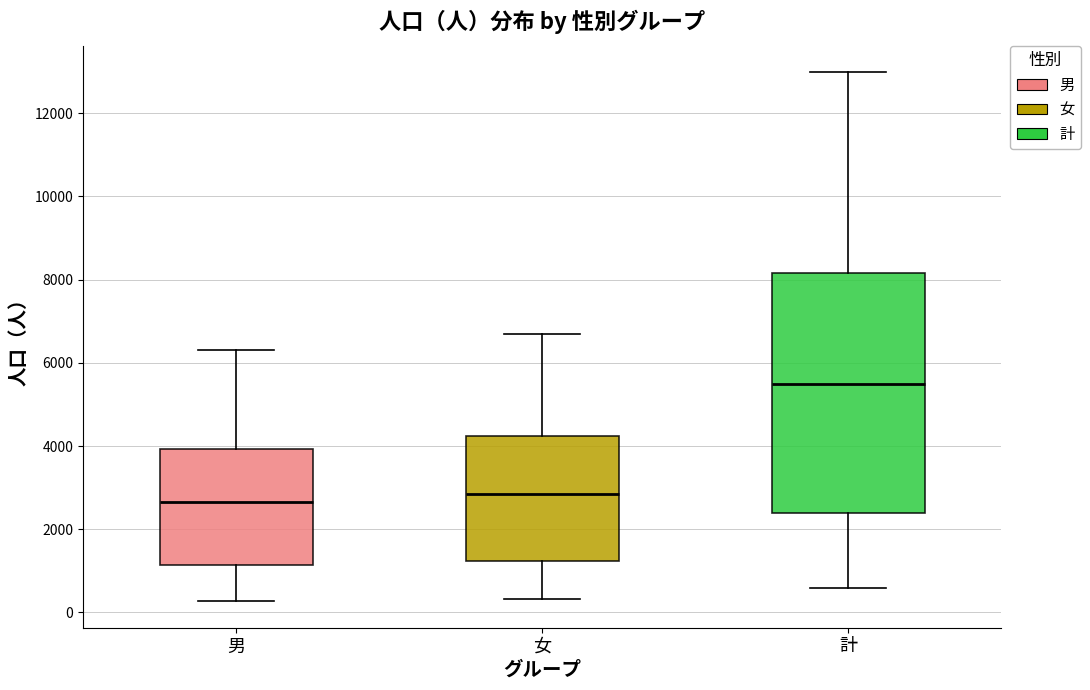

Which box has the highest median line?

計